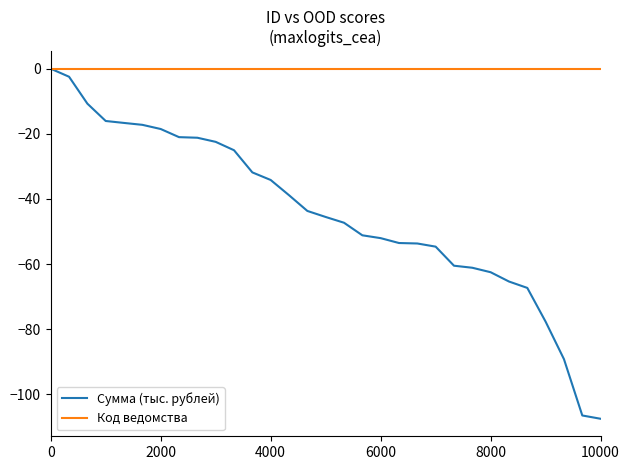

Which series has the widest spread of values?

Сумма (тыс. рублей)